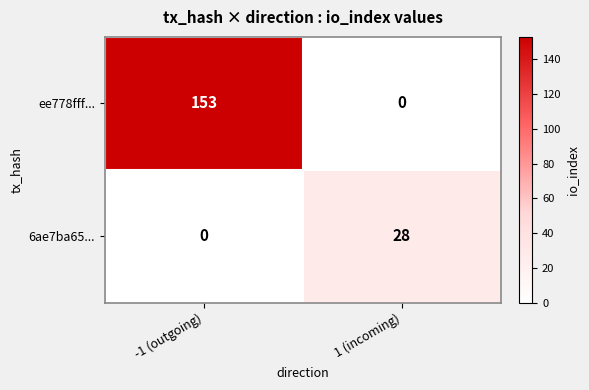

At which category is the sum across all series the highest?

-1 (outgoing)